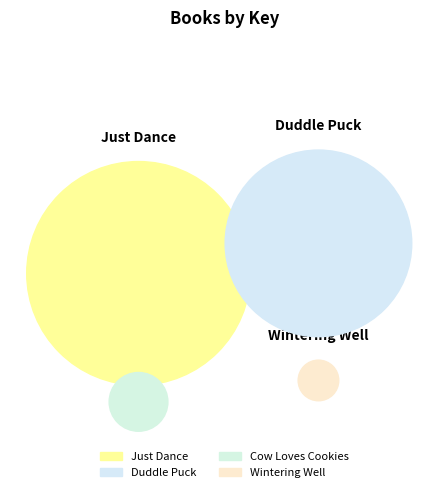

The Just Dance slice represents 47% of the pie. True or false?

False